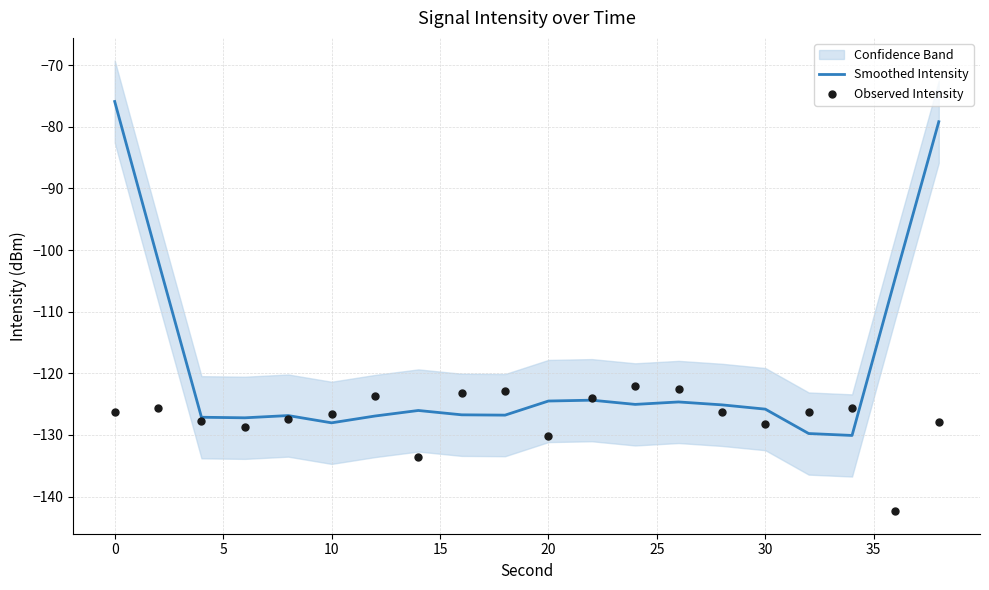

What is the highest value of the Smoothed Intensity series?

-75.9